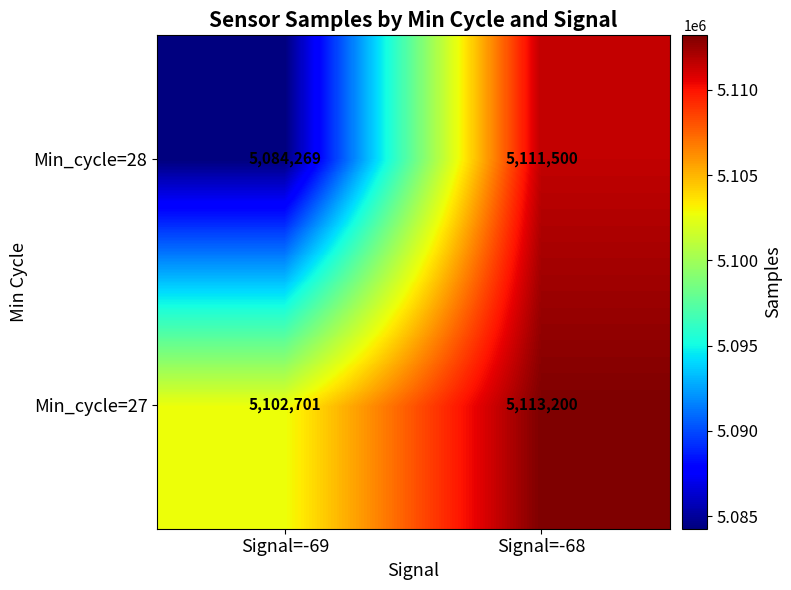

What is the difference between the maximum and minimum values in the Min_cycle=27 series?

10499